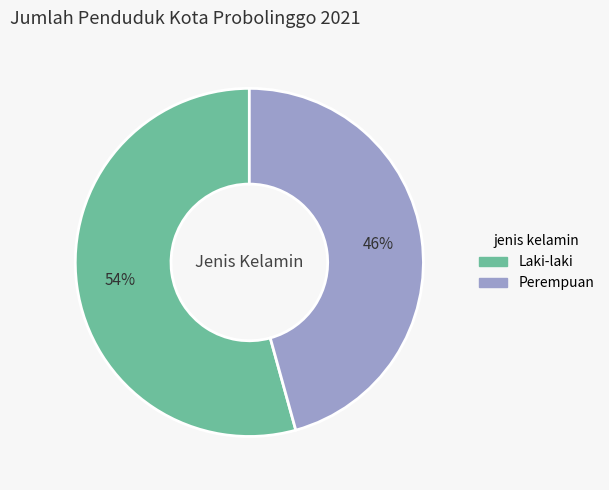

To the nearest percent, what is the combined percentage of Laki-laki and Perempuan?

100%